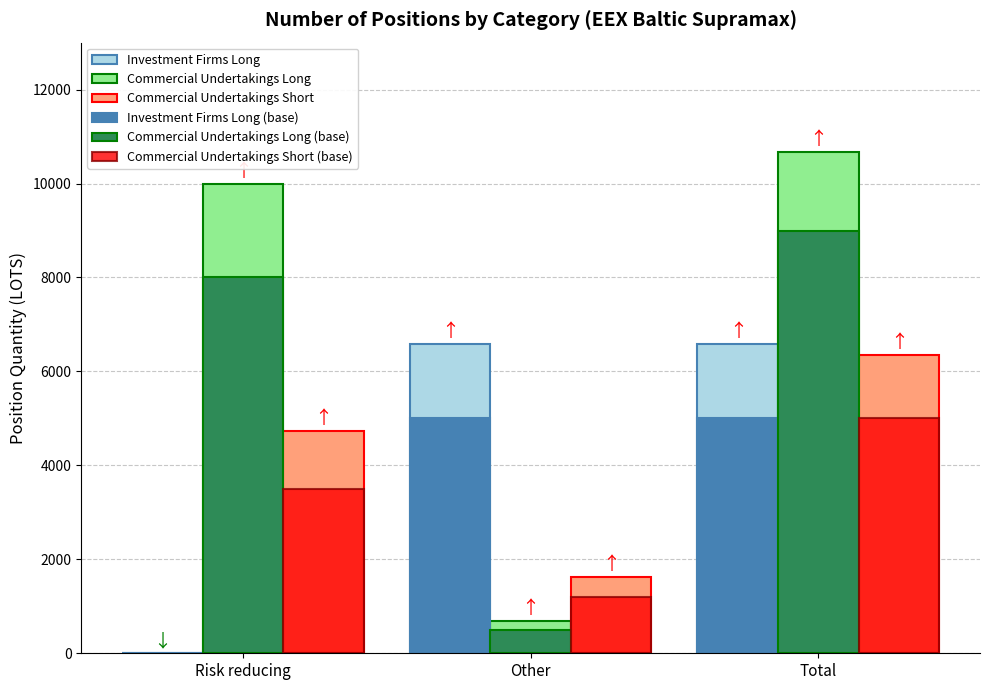

What value does the Commercial Undertakings Short series have at Other?

1620.0